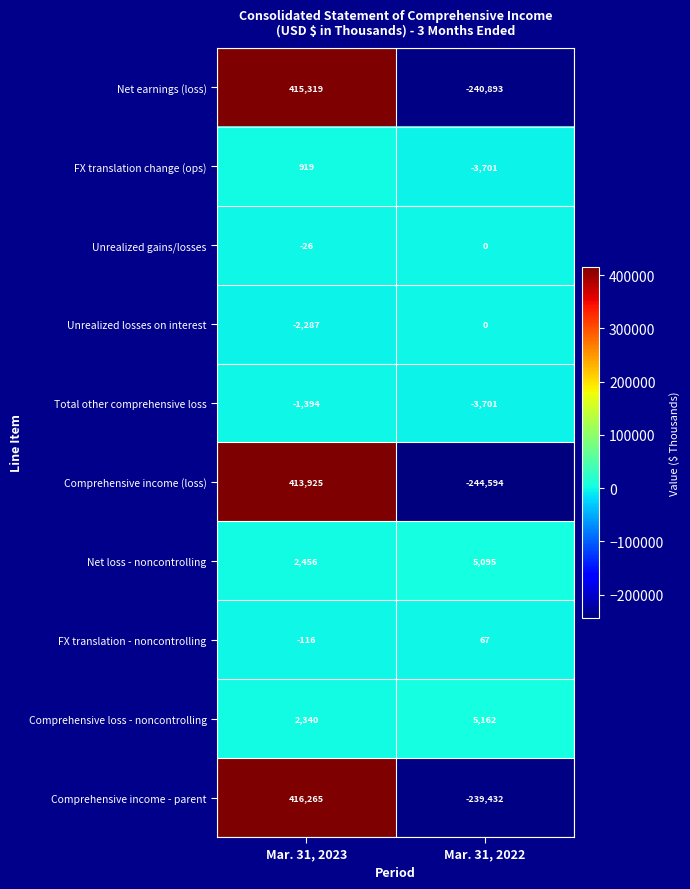

Reading right to left, what are all the values shown in this chart?

Net earnings (loss): -240893	415319
FX translation change (ops): -3701	919
Unrealized gains/losses: 0	-26
Unrealized losses on interest: 0	-2287
Total other comprehensive loss: -3701	-1394
Comprehensive income (loss): -244594	413925
Net loss - noncontrolling: 5095	2456
FX translation - noncontrolling: 67	-116
Comprehensive loss - noncontrolling: 5162	2340
Comprehensive income - parent: -239432	416265